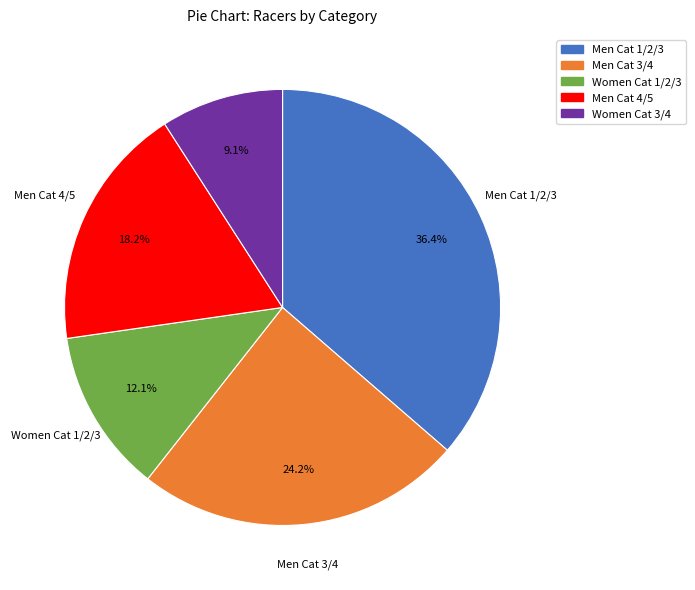

Which slice is the smallest?

Women Cat 3/4